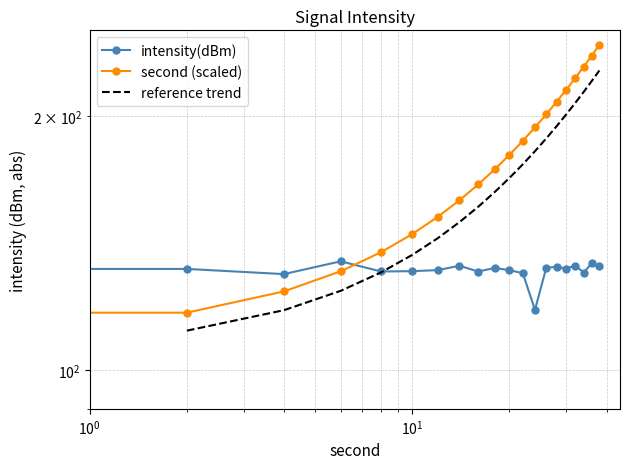

Which series ends up on top after the final intersection of intensity(dBm) and second?

second